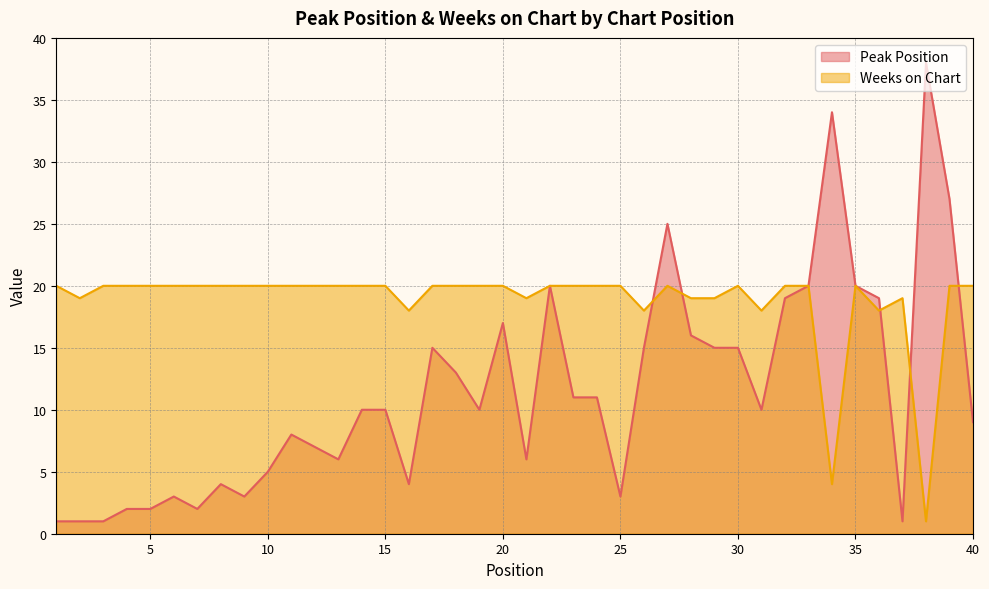

What is the difference between the maximum and minimum values in the Weeks on Chart series?

19